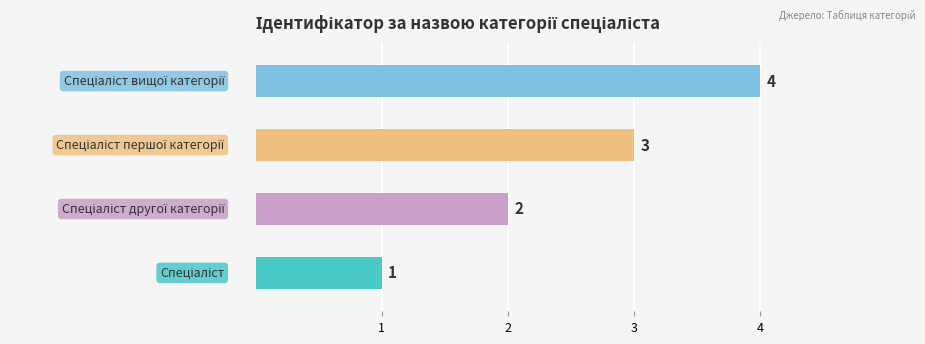

True or false: the data shows 3 at Спеціаліст першої категорії.

True